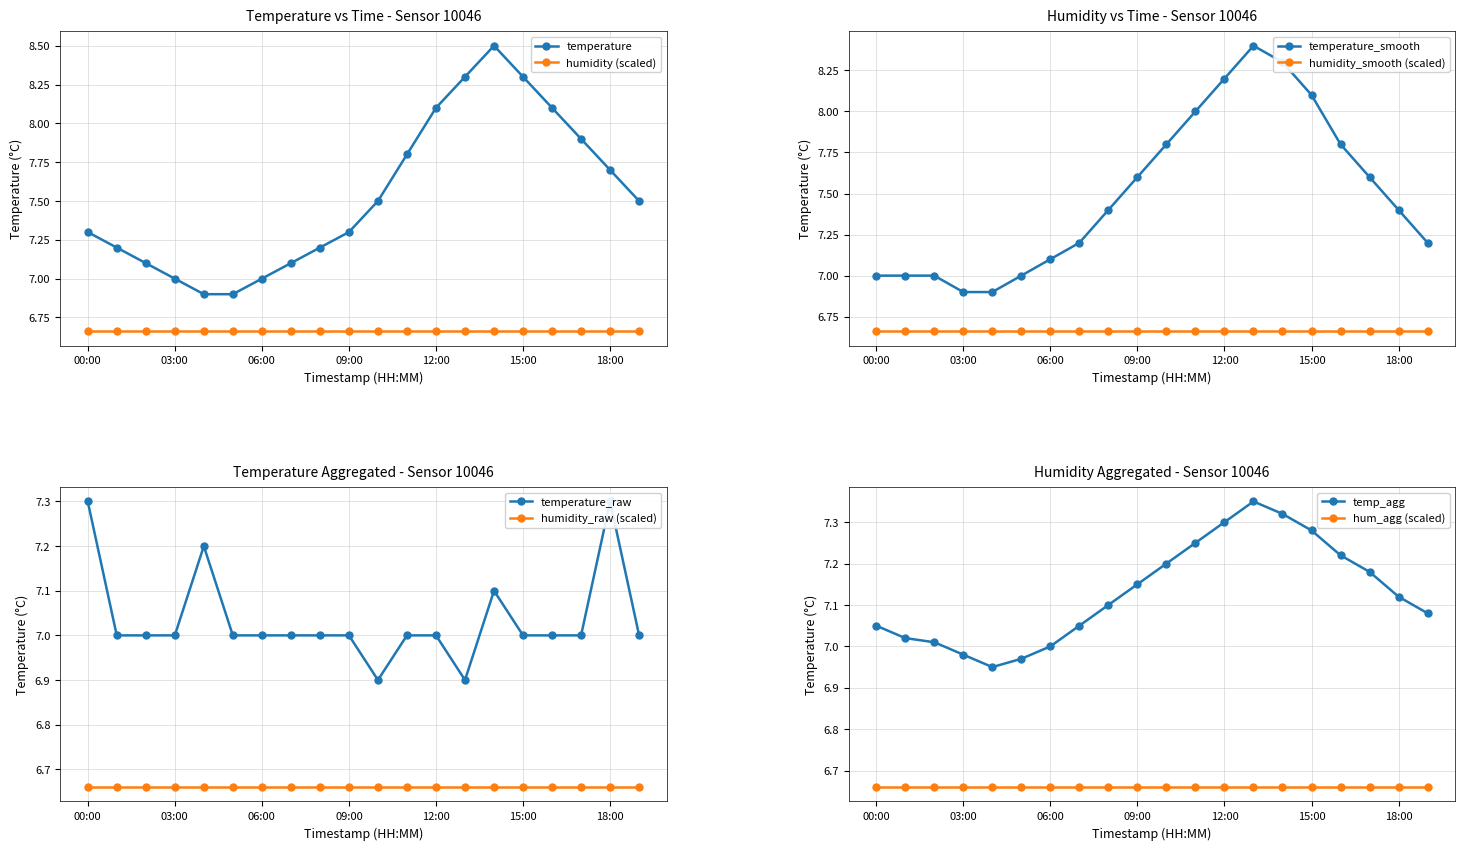

True or false: there are more than 1 points higher than both neighbors.

False